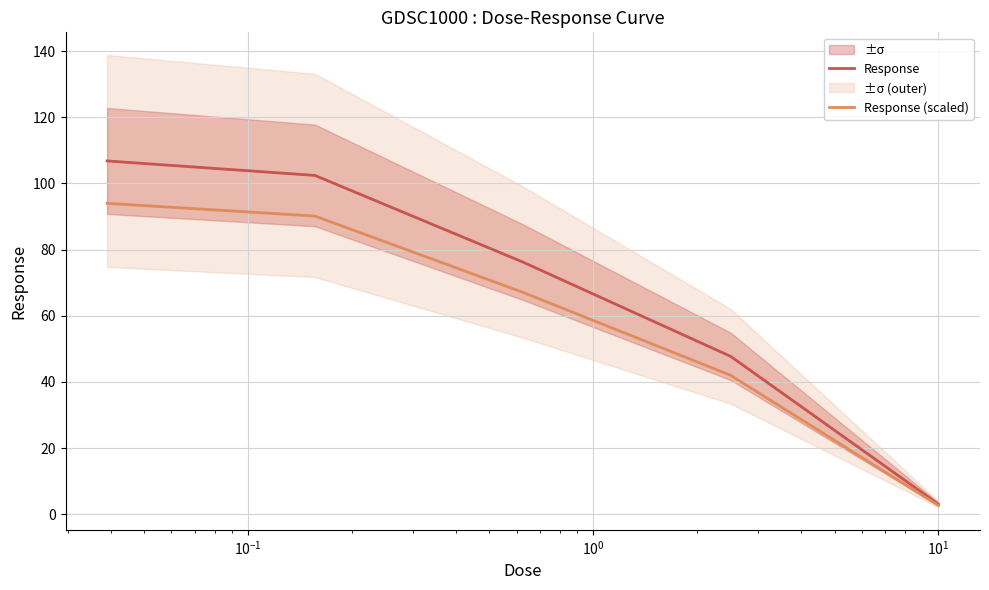

Count the number of categories in the chart.

5